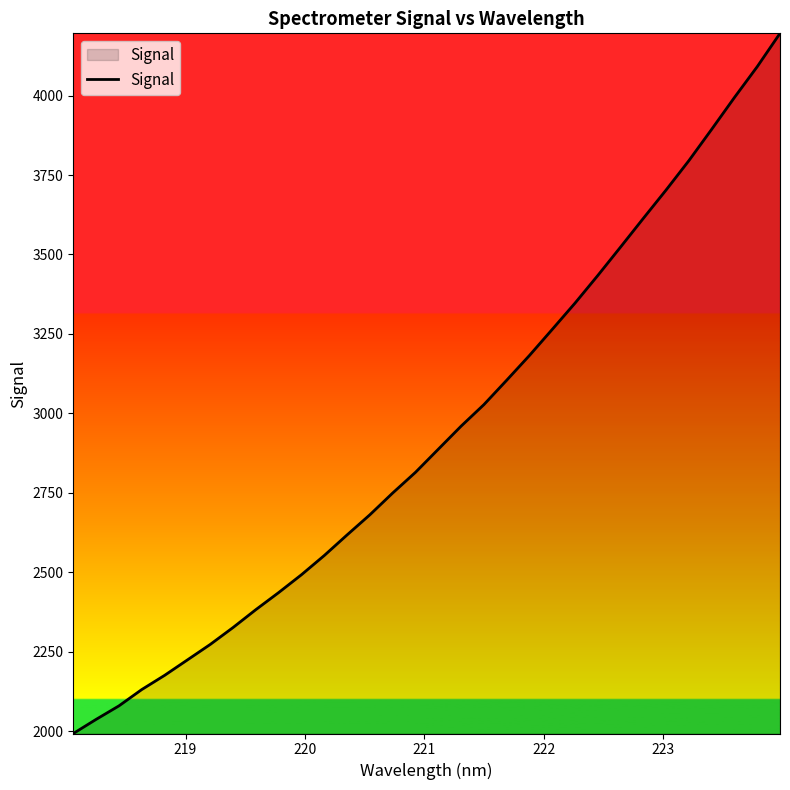

What is the difference between the maximum and minimum values?

2203.3